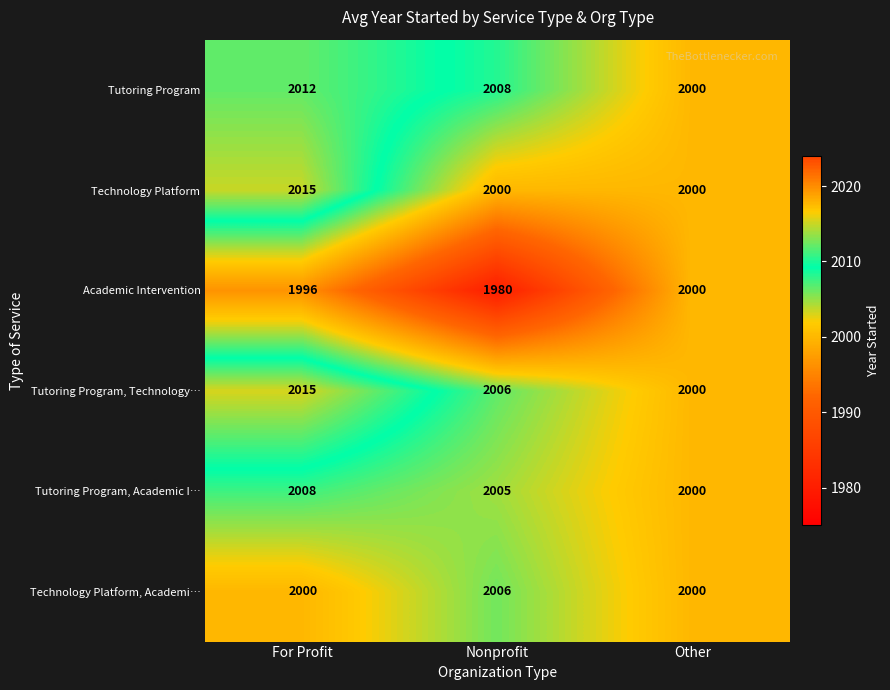

What is the difference between the second highest and minimum values in the Tutoring Program series?

8